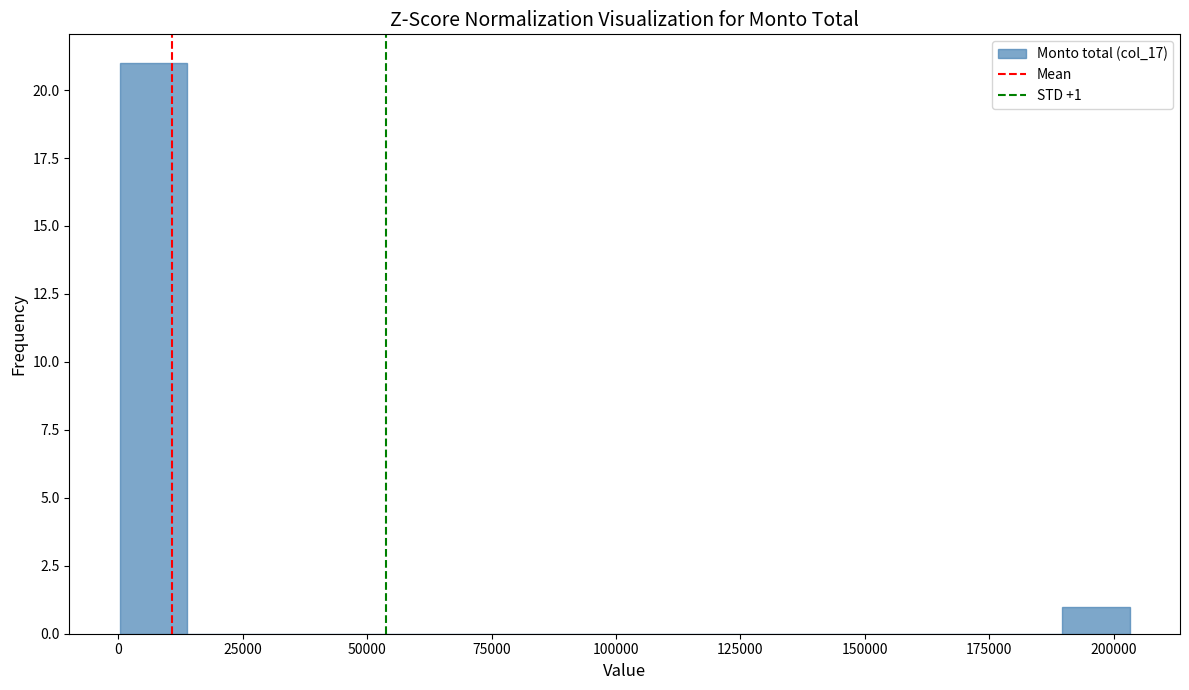

Read against the x-axis, roughly where is the centre of the tallest bar?

5000